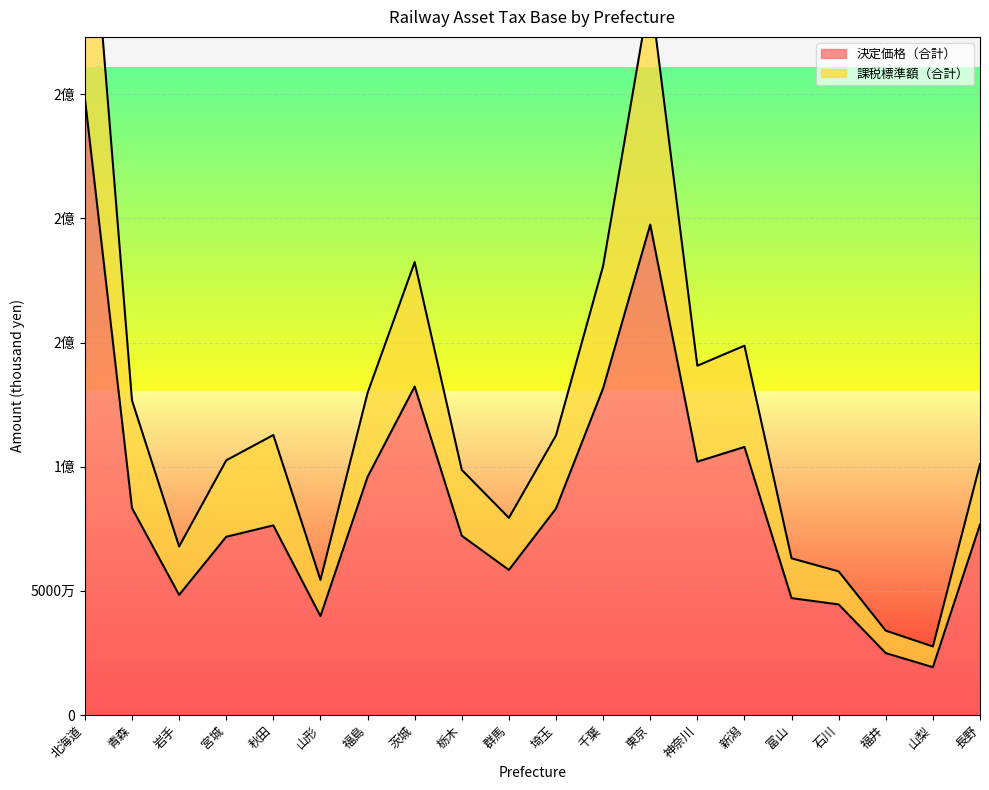

Reading left to right, list all the values displayed in this chart.

決定価格（合計）: 248256278	83332789	48366783	71774047	76354732	39818733	95884756	132272653	72195670	58409183	83131494	131560577	197487983	102016977	107945613	47072916	44523660	24924827	19251510	76679073
課税標準額（合計）: 361613244	126638724	67875613	102558502	112751188	54428719	129712389	182379666	98707628	79384623	112590658	180860278	291474866	140665305	148726011	63099794	57843117	33976513	27608484	100991159